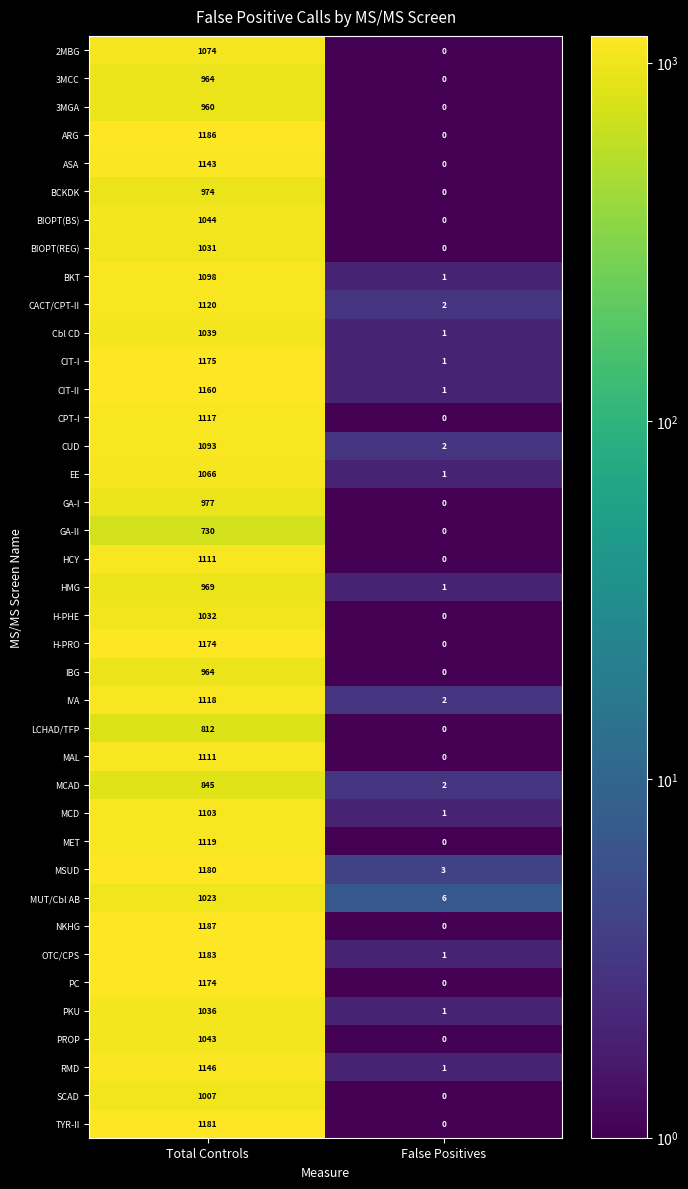

List the labels in order of 2MBG value, largest first.

Total Controls, False Positives